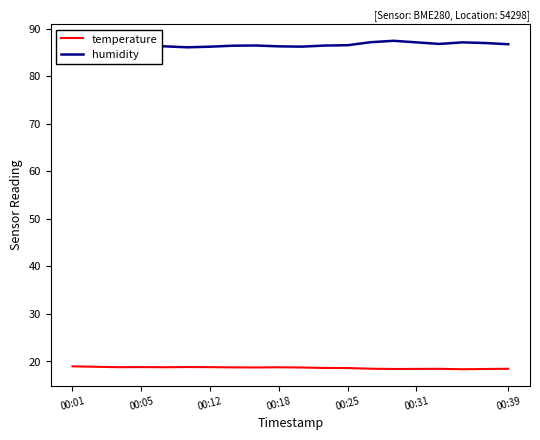

True or false: temperature and humidity cross at least once.

False